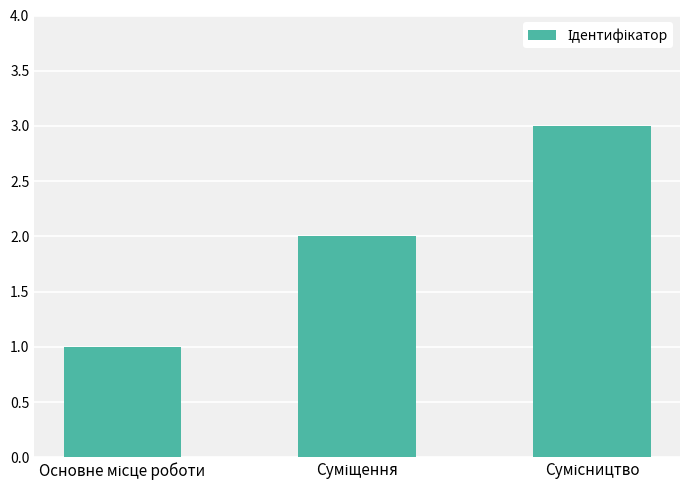

Does the chart contain any negative values?

No